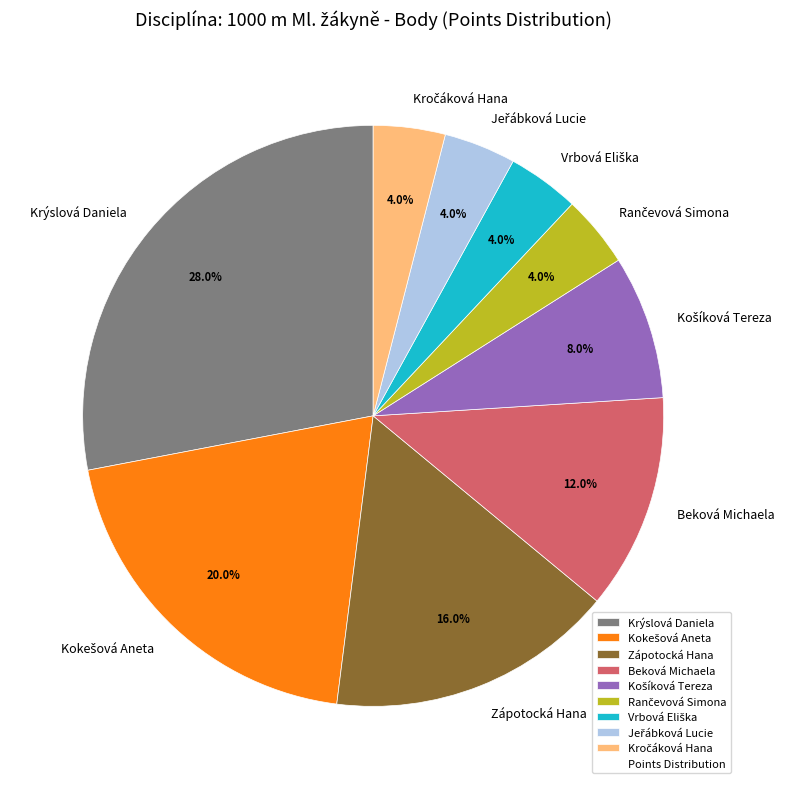

Is there a majority slice in this chart?

No